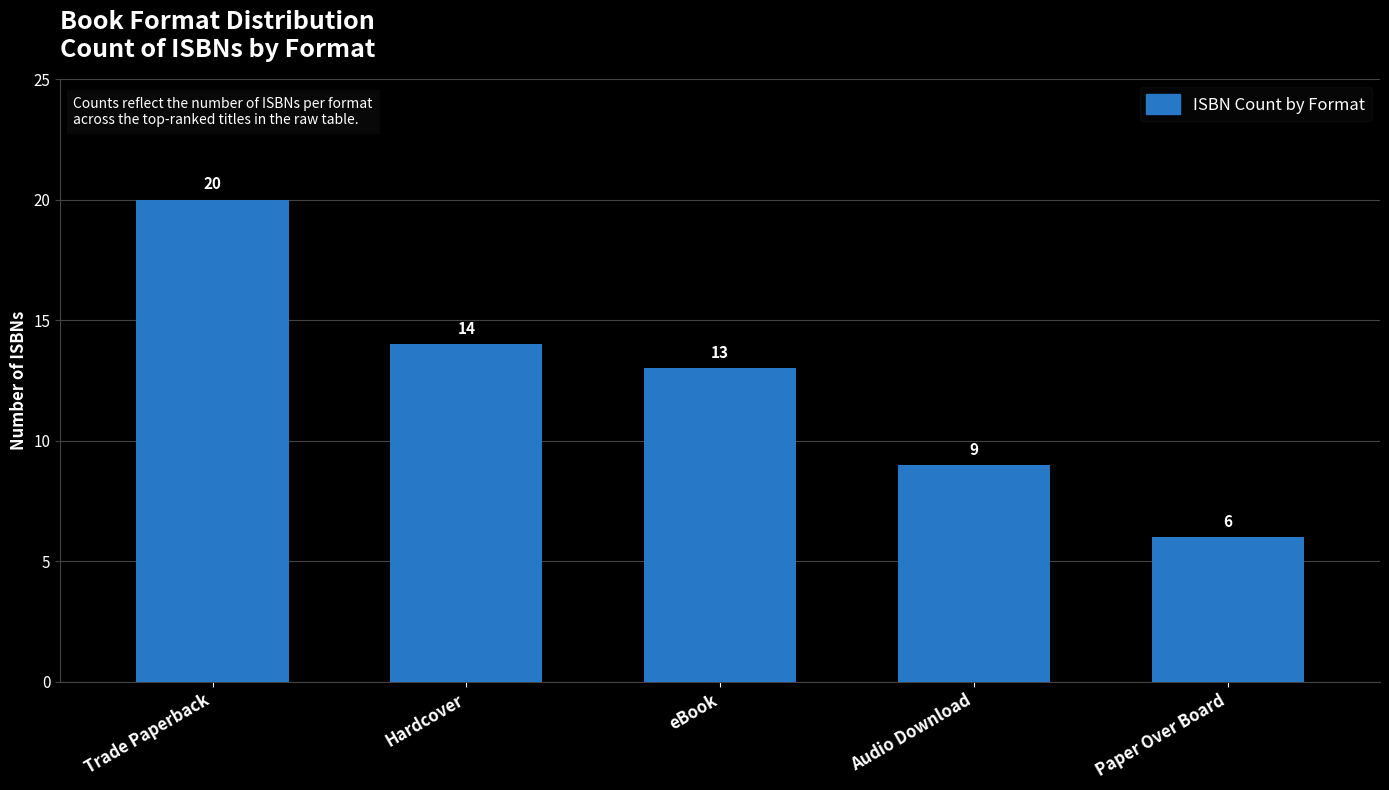

Count the number of categories in the chart.

5